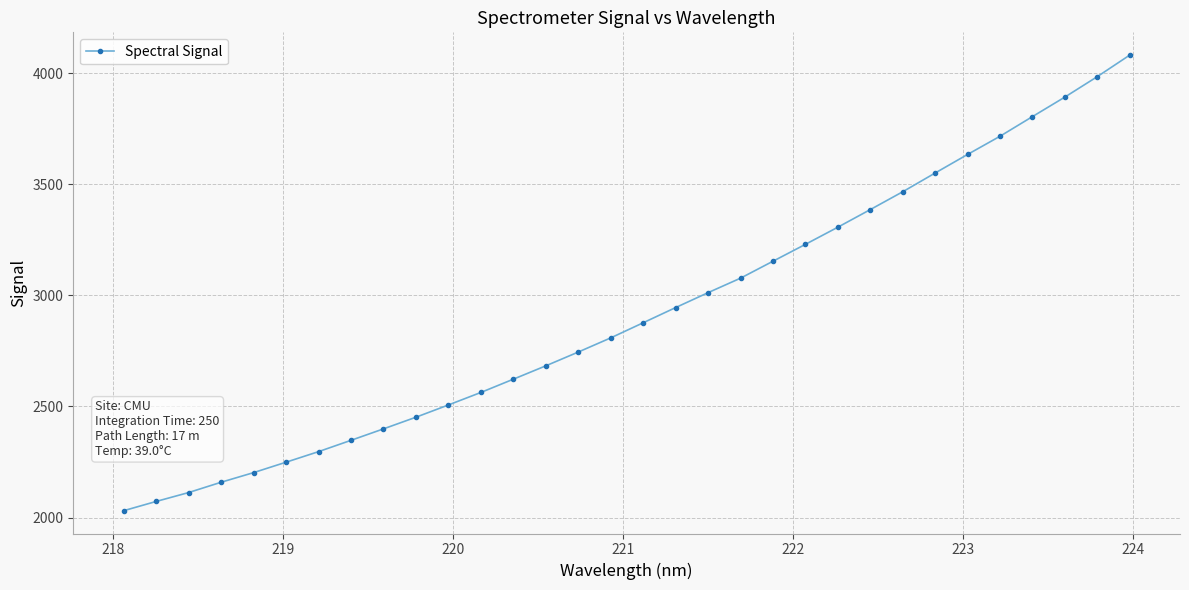

What is the value of the 22nd point from the left?

3229.6